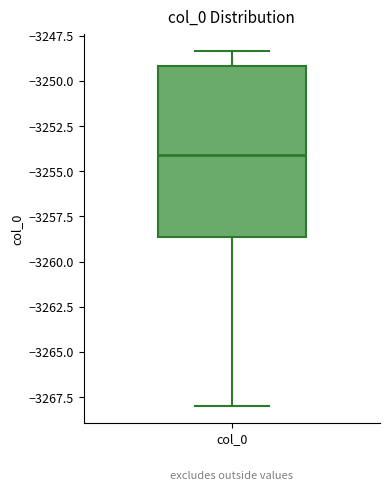

Where does the upper whisker of the box for col_0 end on the y-axis? The values are not printed on the chart, so give them approximately, as read against the axis.

-3248.5